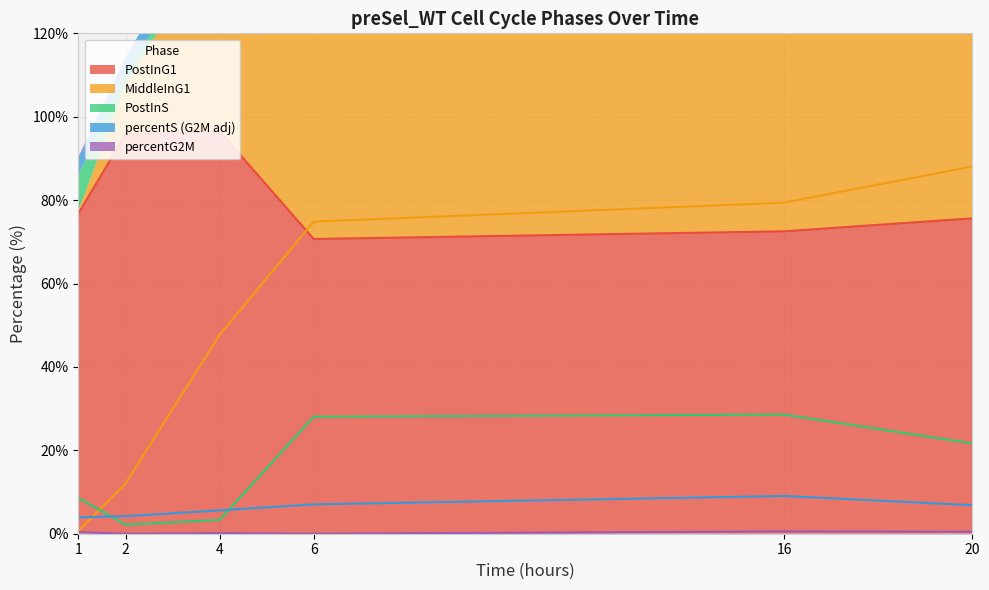

What are all the series names shown in the legend?

PostInG1, MiddleInG1, PostInS, percentG2M, percentS